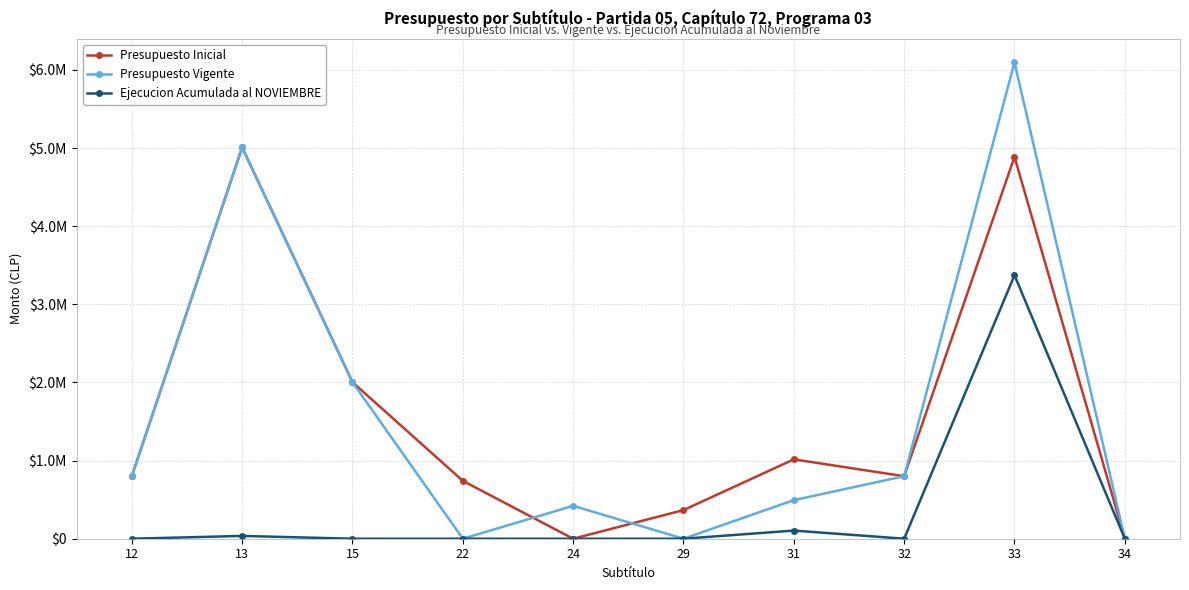

What are all the series names shown in the legend?

Presupuesto Inicial, Presupuesto Vigente, Ejecucion Acumulada al NOVIEMBRE